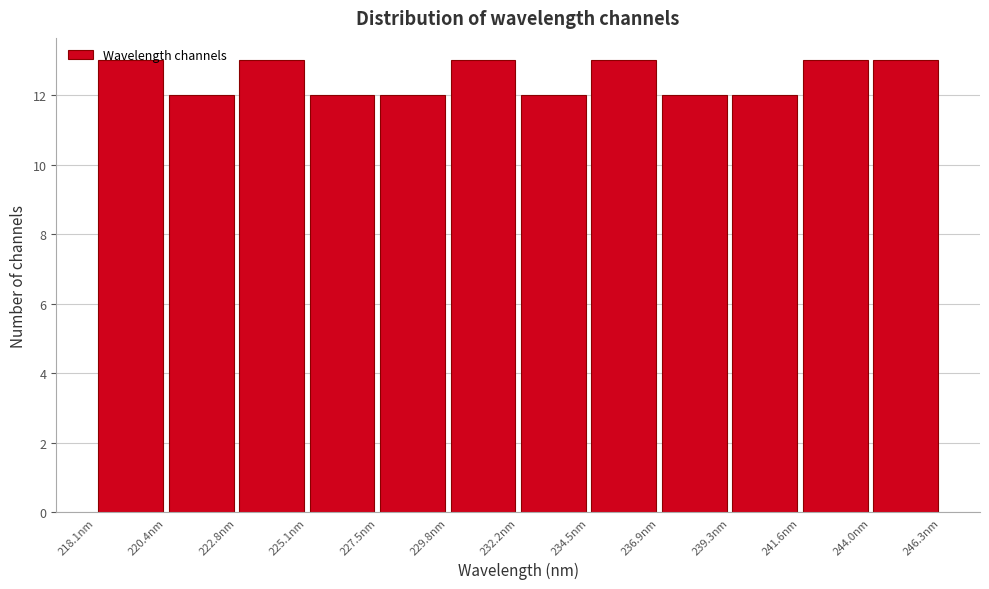

How tall is the bar that spans 232.0 to 234.5 on the x-axis? Neither the bar edges nor the heights are printed on the chart, so give them approximately, as read against the axes.

12